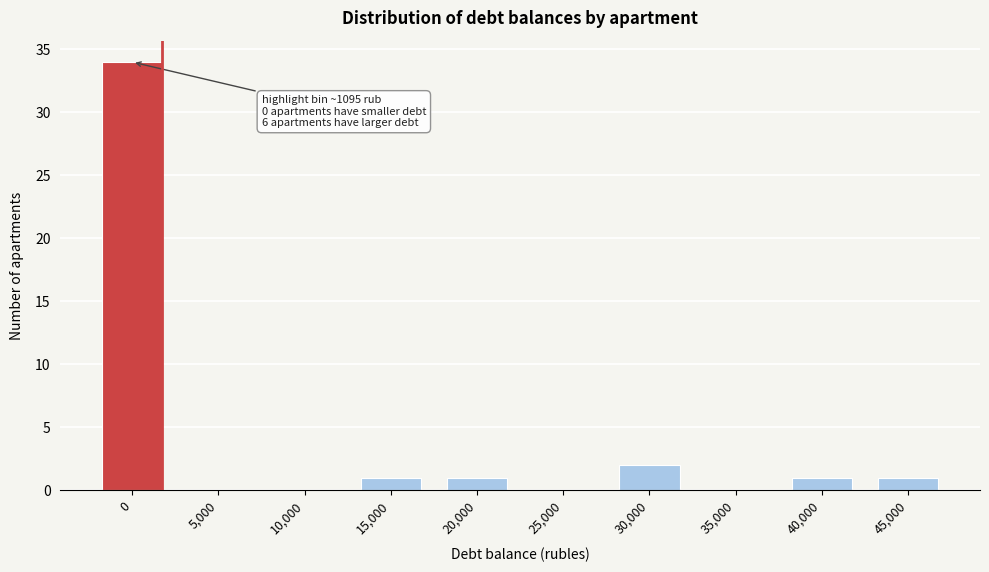

Reading left to right, extract all data points from this chart.

0=34	5,000=0	10,000=0	15,000=1	20,000=1	25,000=0	30,000=2	35,000=0	40,000=1	45,000=1